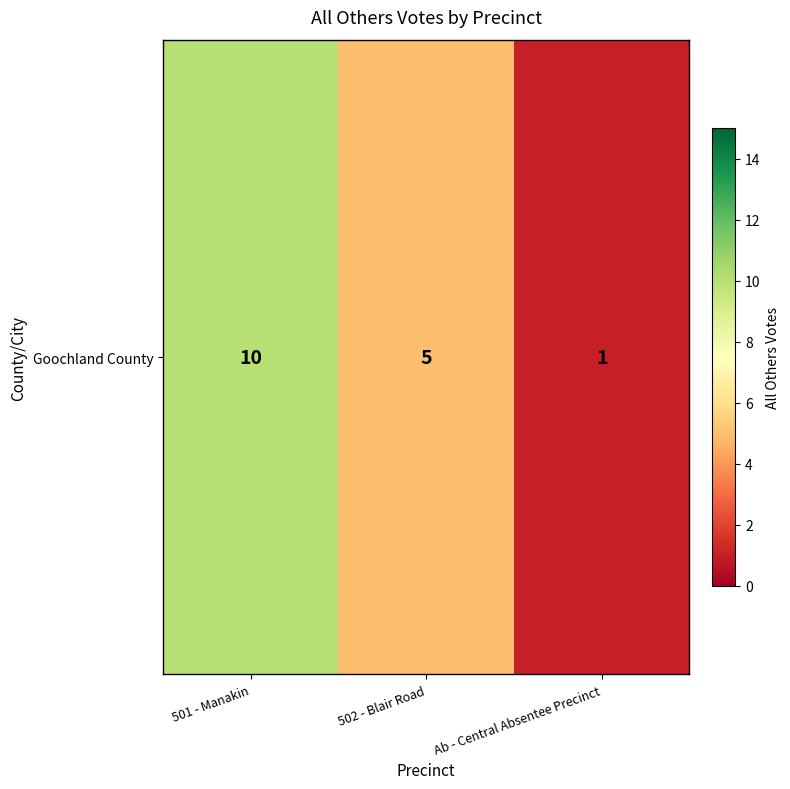

Reading left to right, extract all data points from this chart.

501 - Manakin=10	502 - Blair Road=5	Ab - Central Absentee Precinct=1